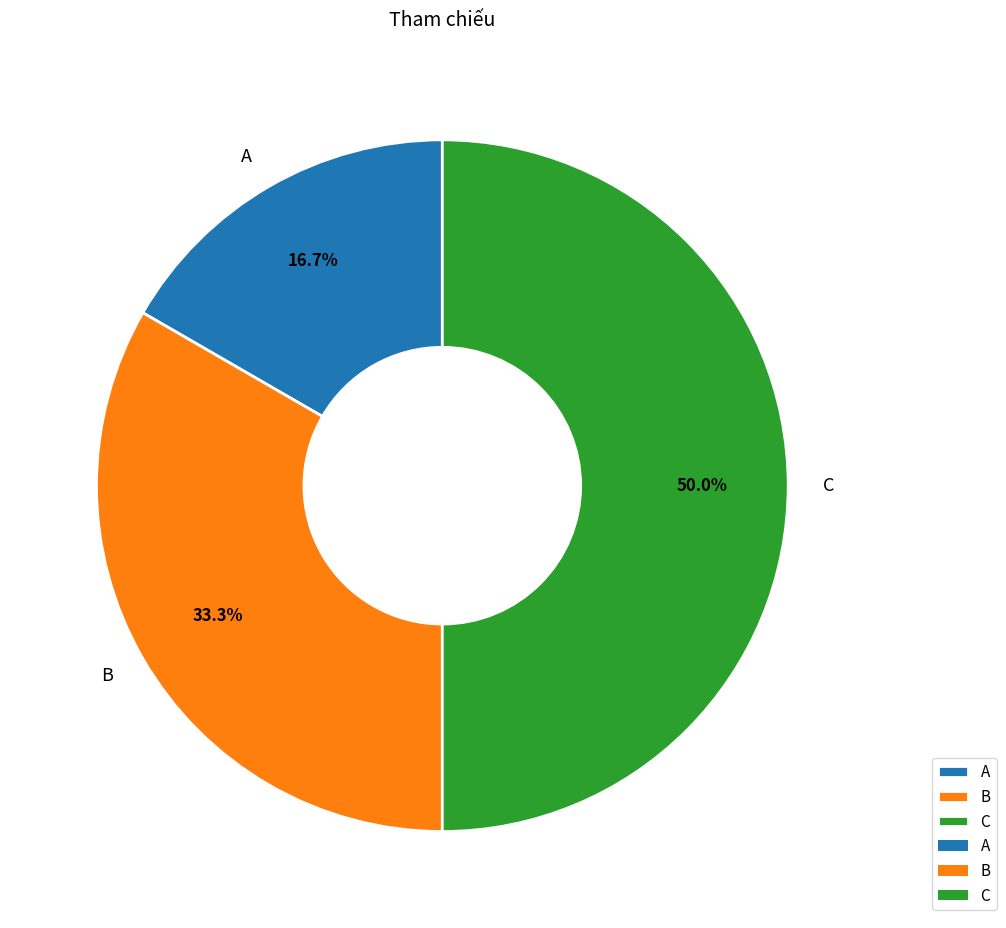

Does B account for over 50% of the chart?

No